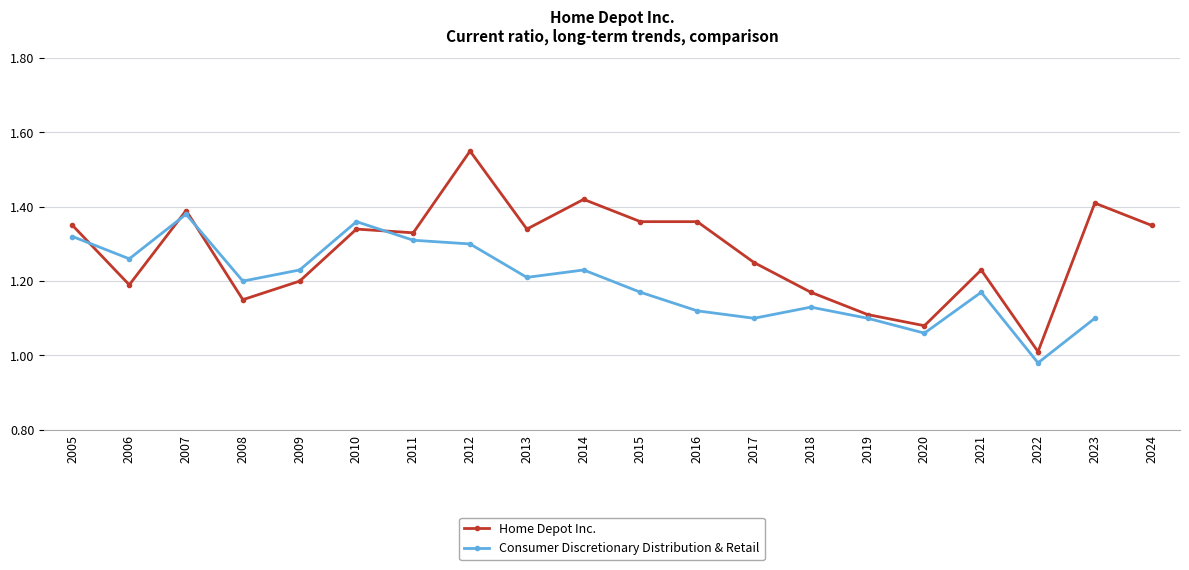

True or false: Home Depot Inc. has a value of 0.5 at 2018.

False